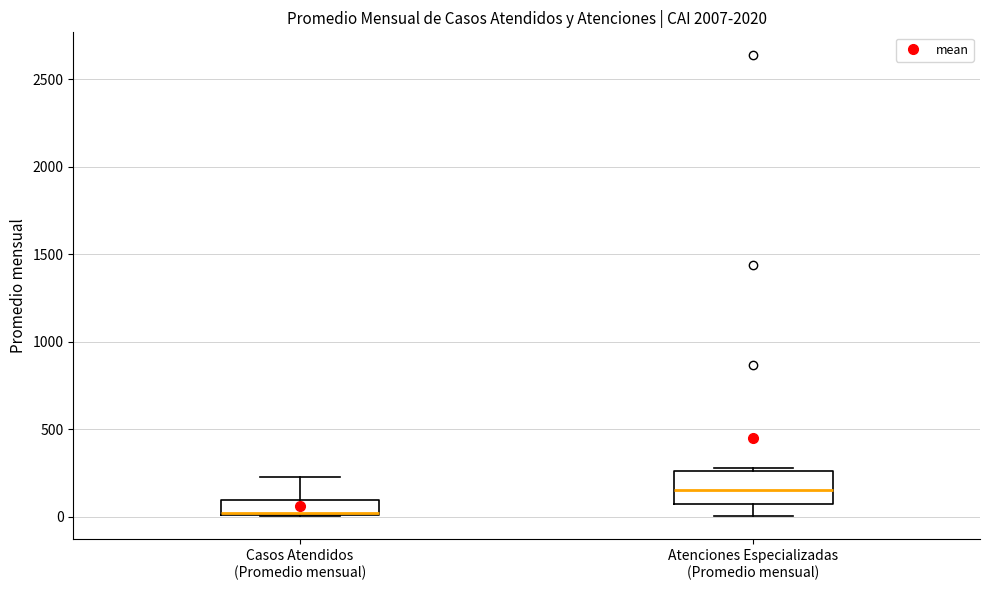

Which box's median line is the highest?

Atenciones Especializadas (Promedio mensual)